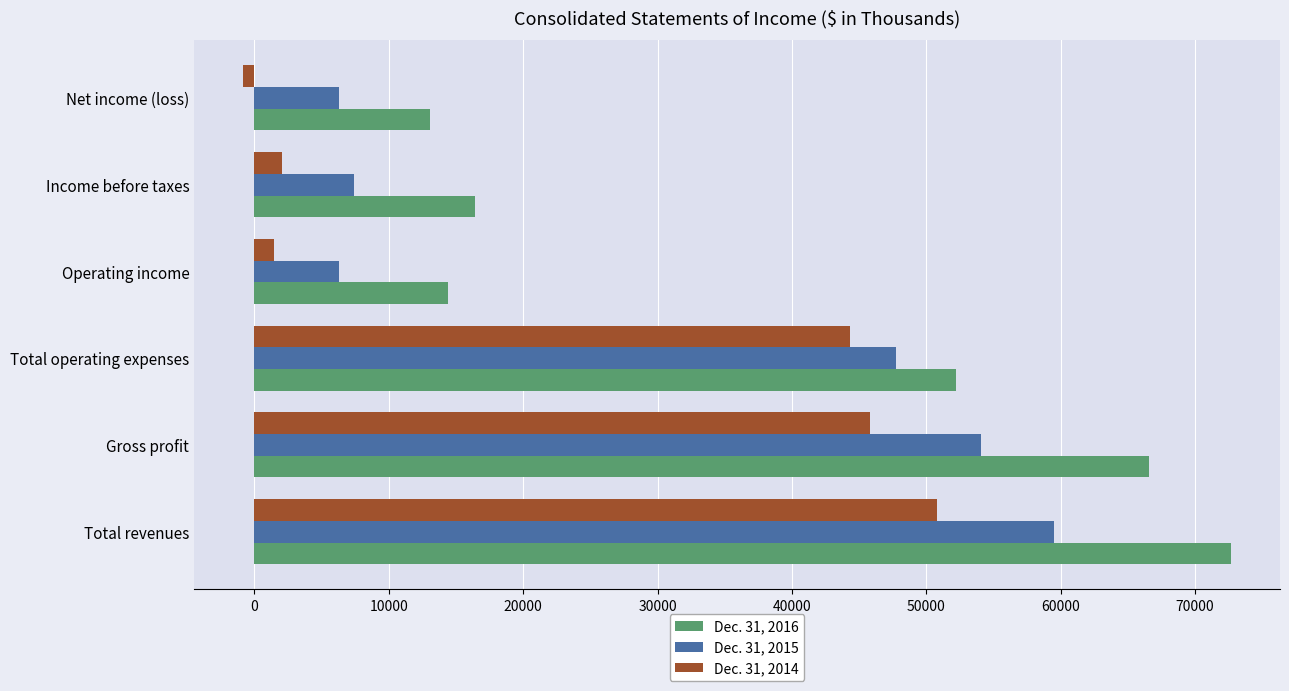

What is the difference between the maximum and second lowest values in the Dec. 31, 2014 series?

49346